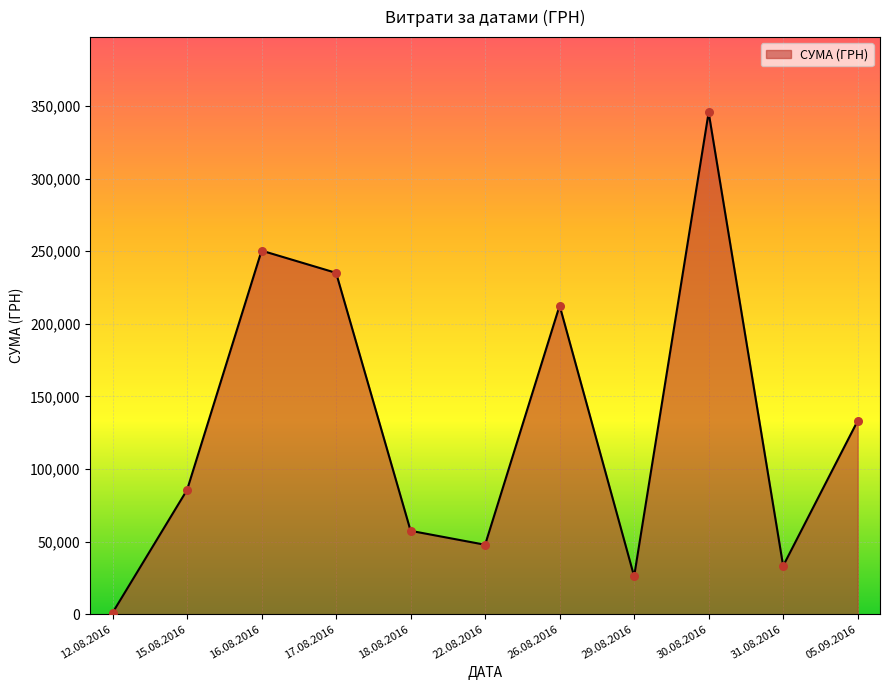

Between 16.08.2016 and 30.08.2016, which is larger?

30.08.2016